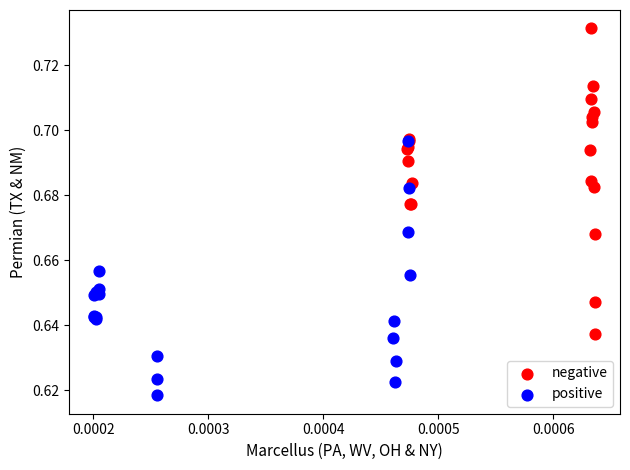

Which series reaches the maximum Y coordinate?

negative